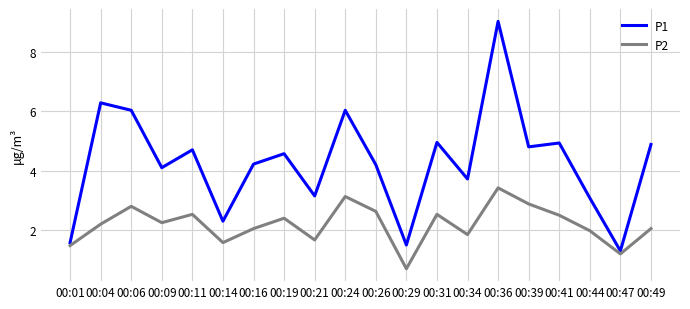

What is the approximate value of P1 at 00:01?

1.6